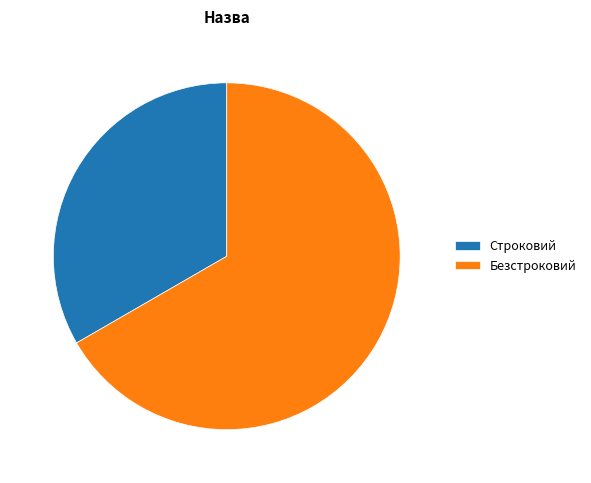

Combined, do Безстроковий and Строковий account for over 50%?

Yes